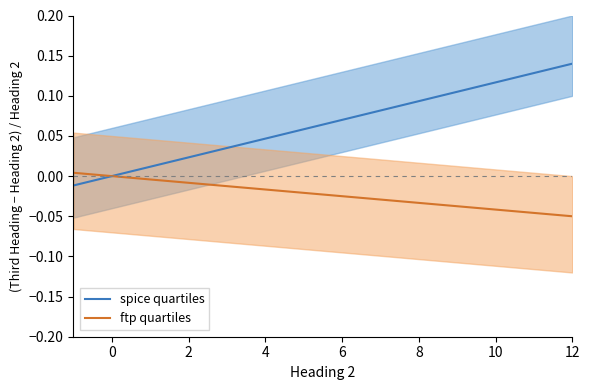

True or false: spice quartiles has a value of 0.2 at 10.

False